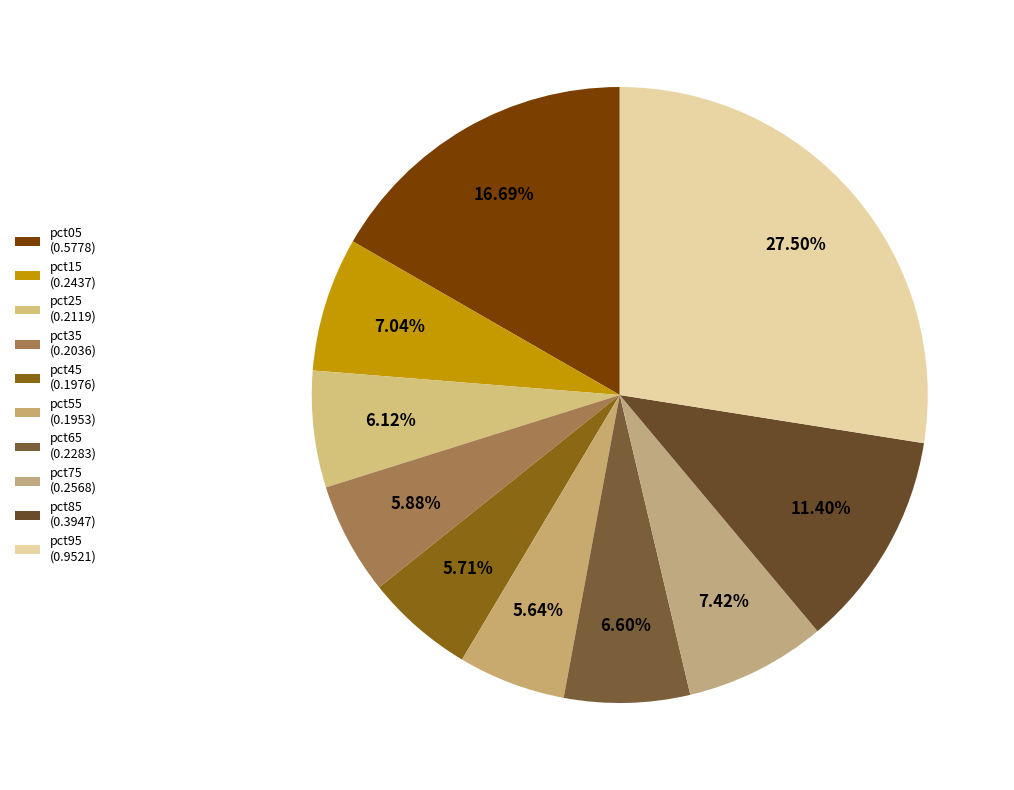

To the nearest percent, what portion does pct35 represent?

6%